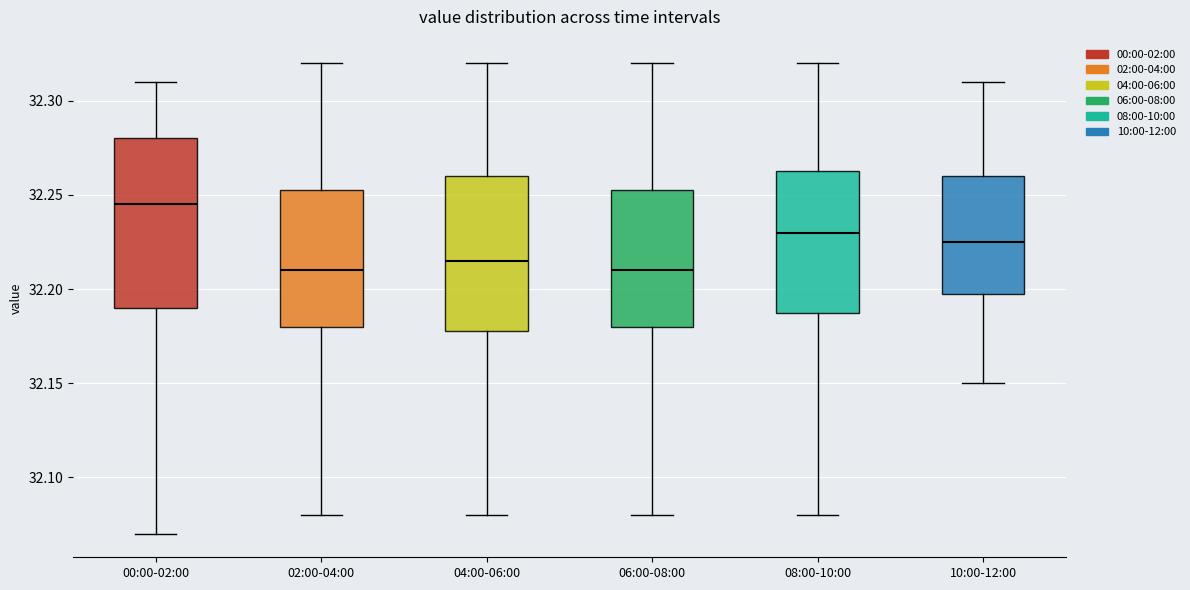

Where is the upper edge of the box for 08:00-10:00 on the y-axis? The values are not printed on the chart, so give them approximately, as read against the axis.

32.265